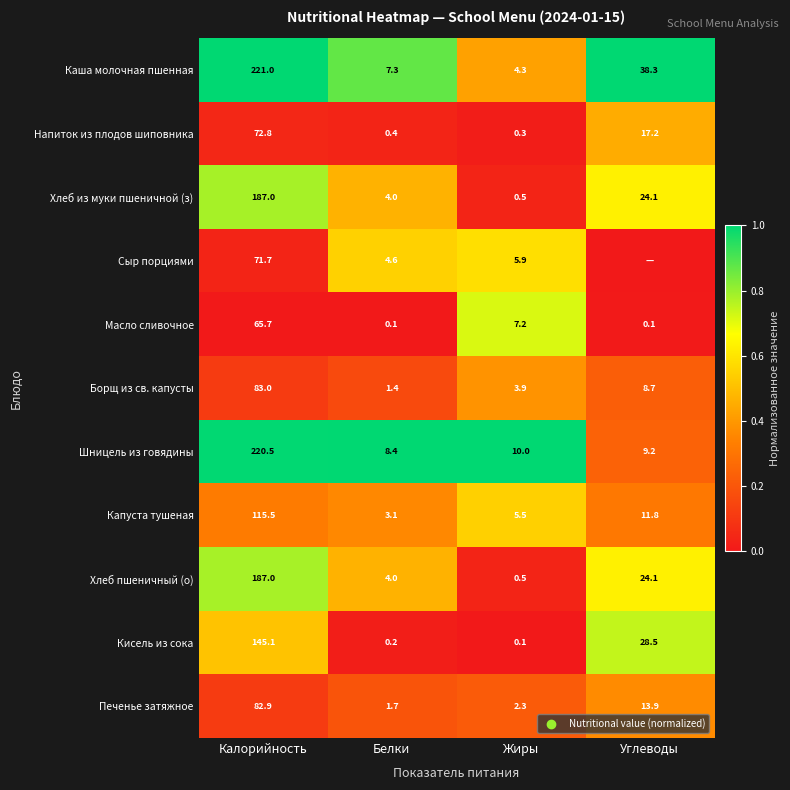

Is the value of Хлеб пшеничный (о) at Углеводы greater than the value of Борщ из св. капусты at Углеводы?

Yes